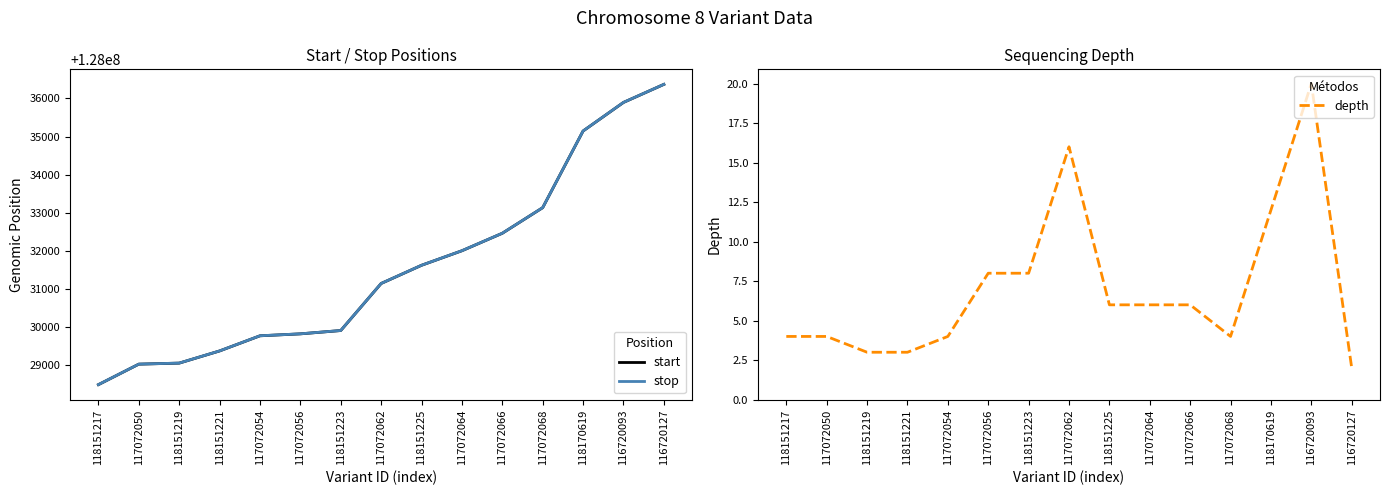

What is the maximum value for stop?

128036368